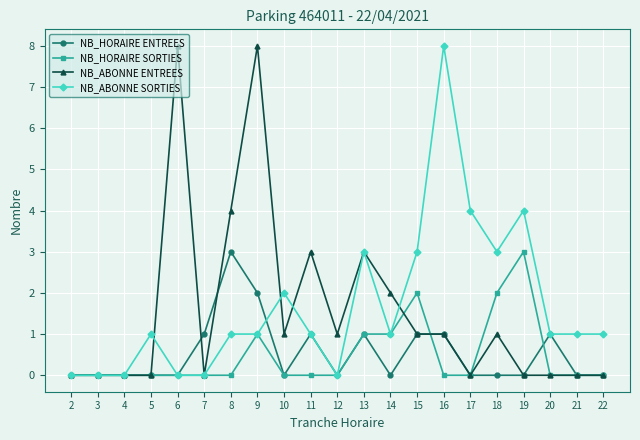

What is the difference between the maximum and minimum values in the NB_HORAIRE SORTIES series?

3